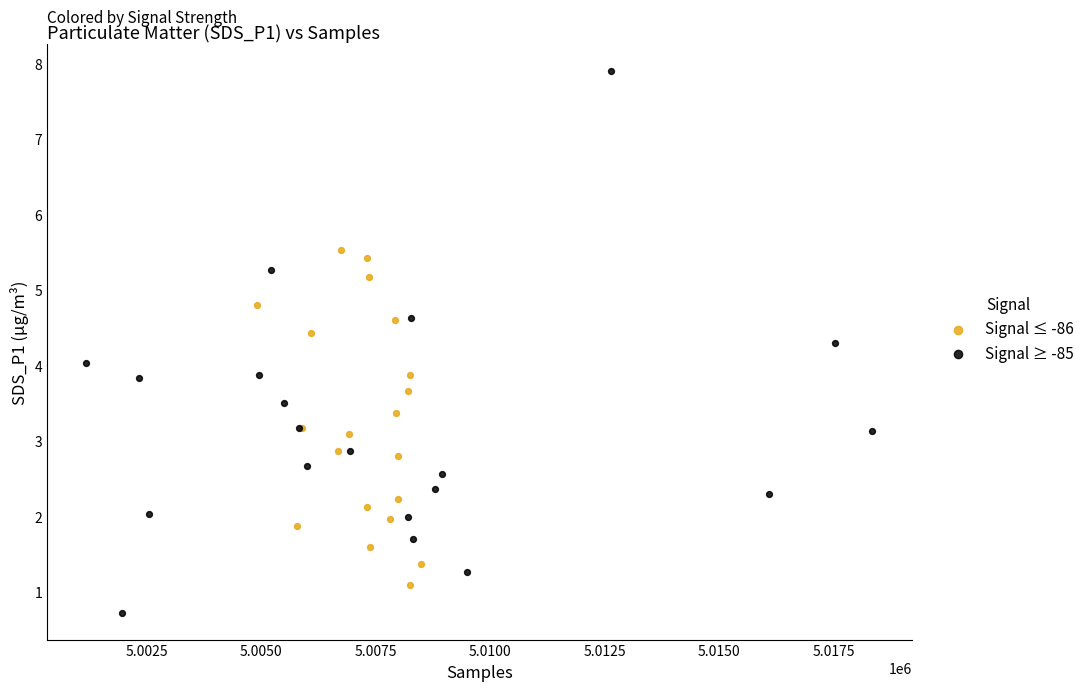

Which series contains the highest Y value?

Signal ≥ -85